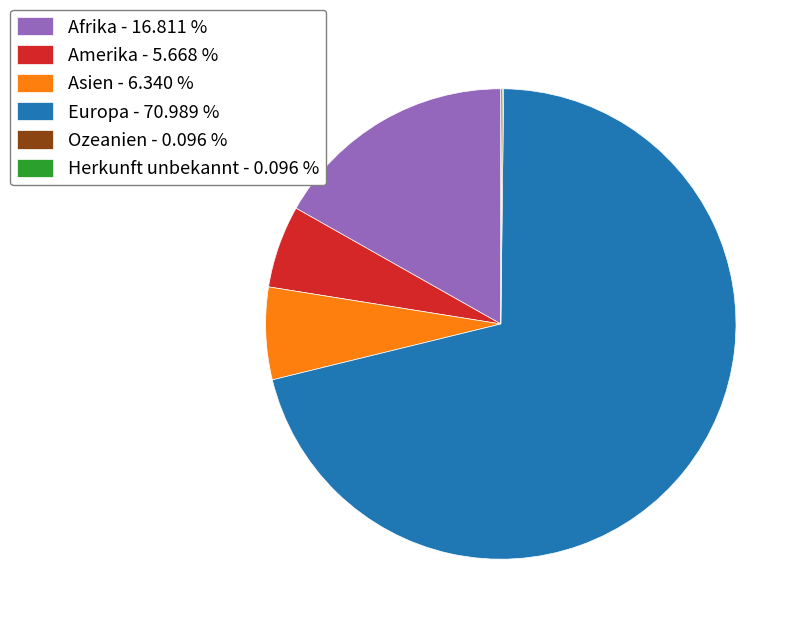

Which has a higher value, Amerika - 5.668 % or Asien - 6.340 %?

Asien - 6.340 %